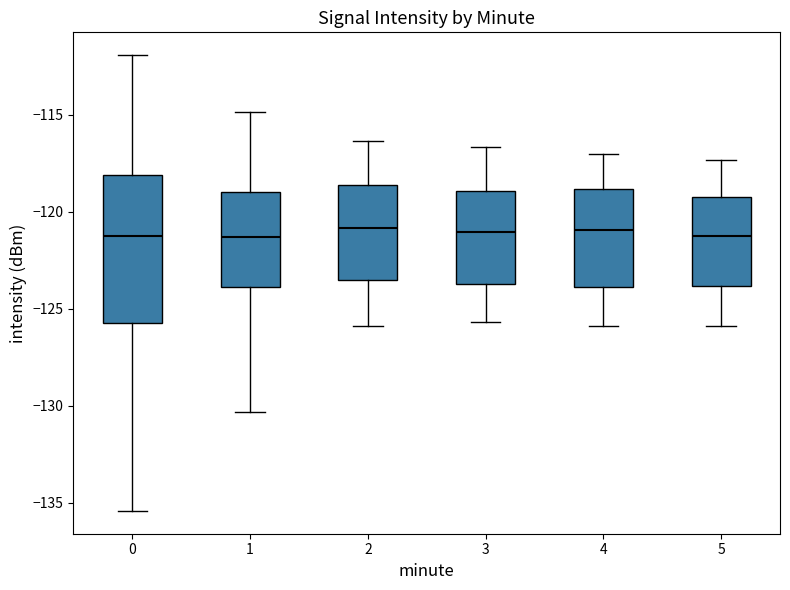

Reading left to right, read every box against the y-axis: the position of its median line, the range the box covers, and the ends of its whiskers. The values are not printed on the chart, so give them approximately, as read against the axis.

0: median -121.5, box -125.5 to -118.0, whiskers -135.5 to -112.0
1: median -121.5, box -124.0 to -119.0, whiskers -130.5 to -115.0
2: median -121.0, box -123.5 to -118.5, whiskers -126.0 to -116.5
3: median -121.0, box -123.5 to -119.0, whiskers -125.5 to -116.5
4: median -121.0, box -124.0 to -119.0, whiskers -126.0 to -117.0
5: median -121.0, box -124.0 to -119.0, whiskers -126.0 to -117.5